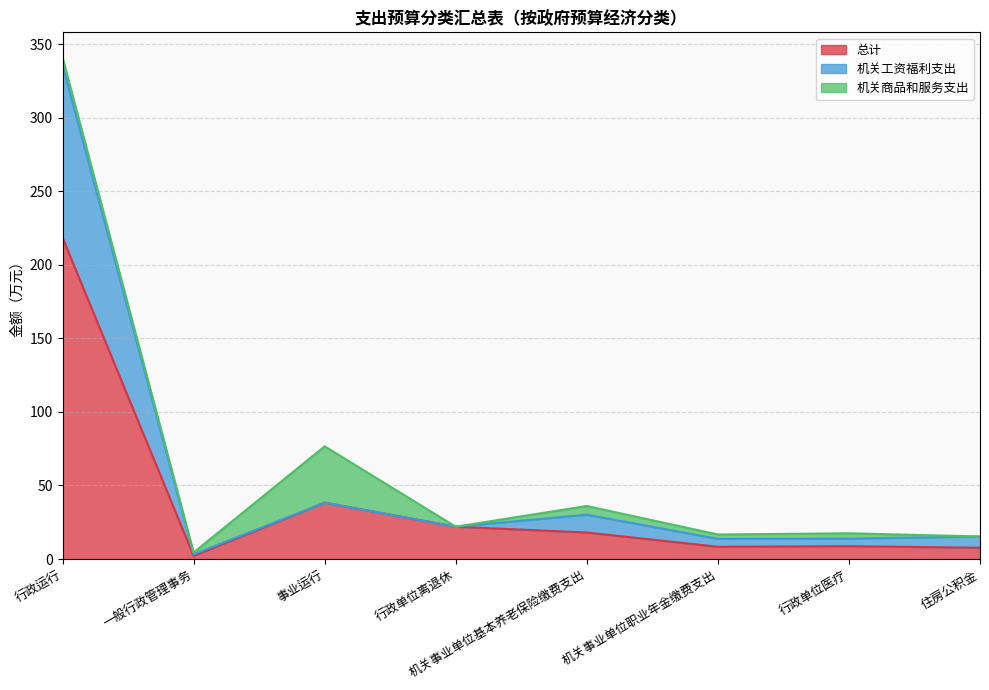

What is the total value across all series at 行政单位离退休?

22.0